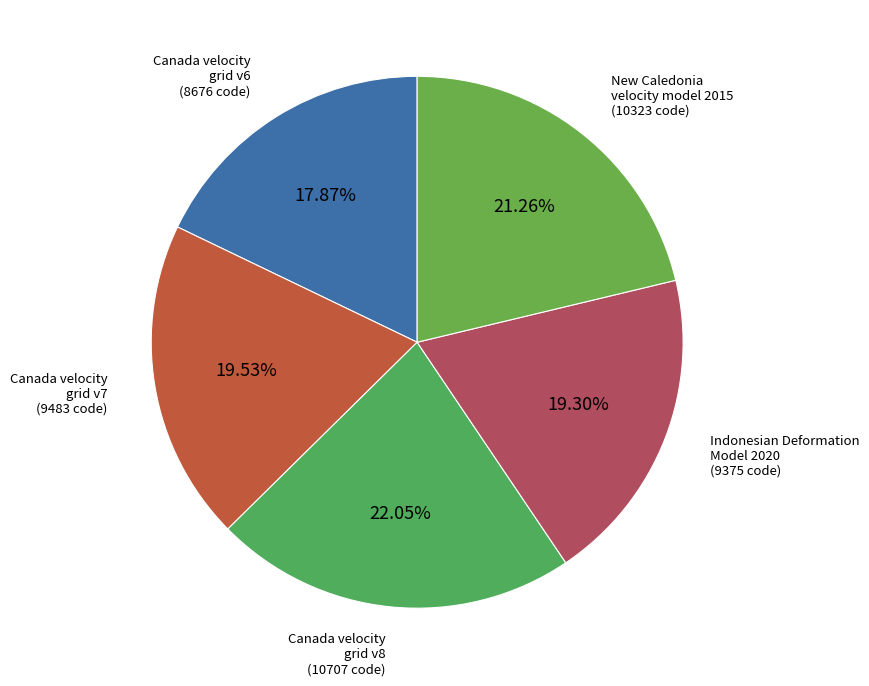

Does any single category account for the majority?

No